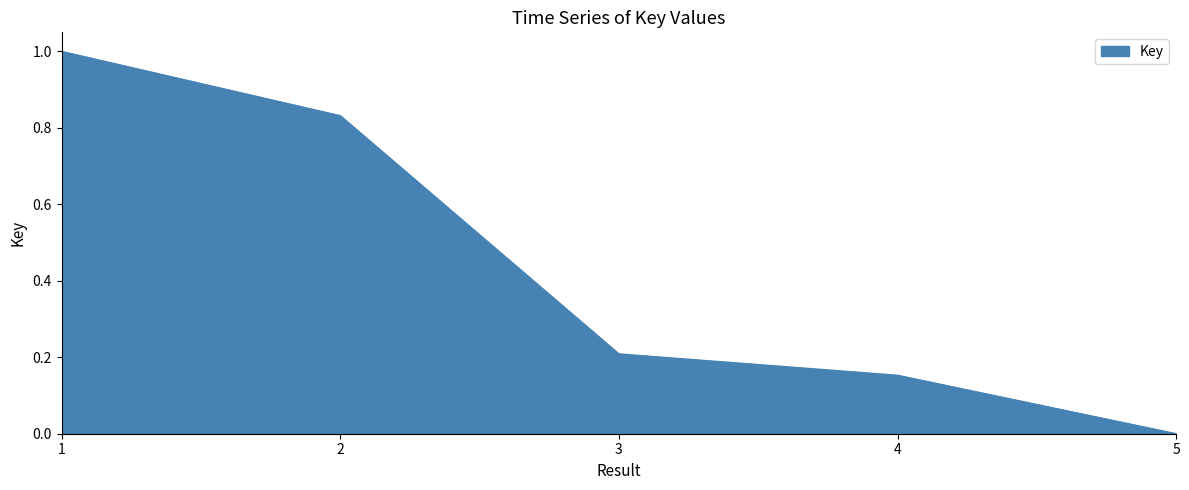

List the labels in order of value, smallest first.

5, 4, 3, 2, 1